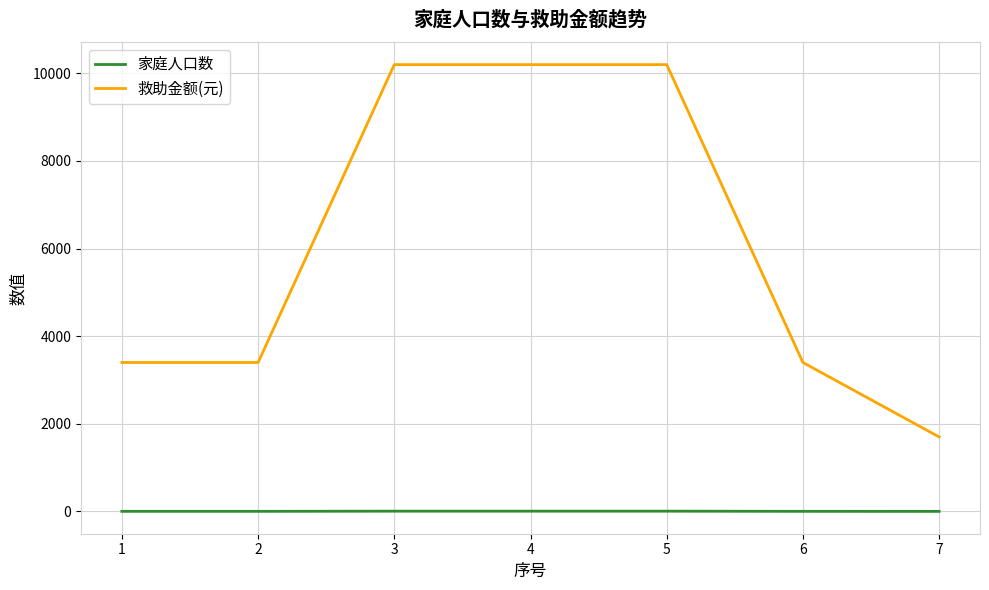

How many lines are shown in the chart?

2